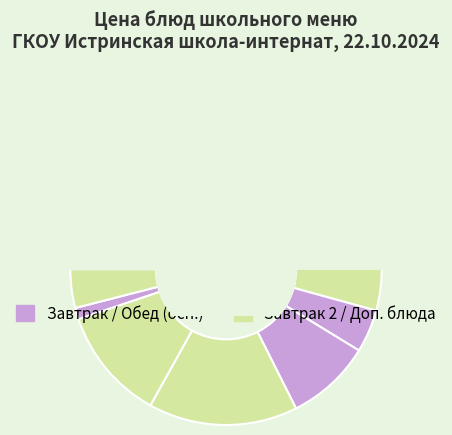

Which slice is the smallest?

Компот из с/ф